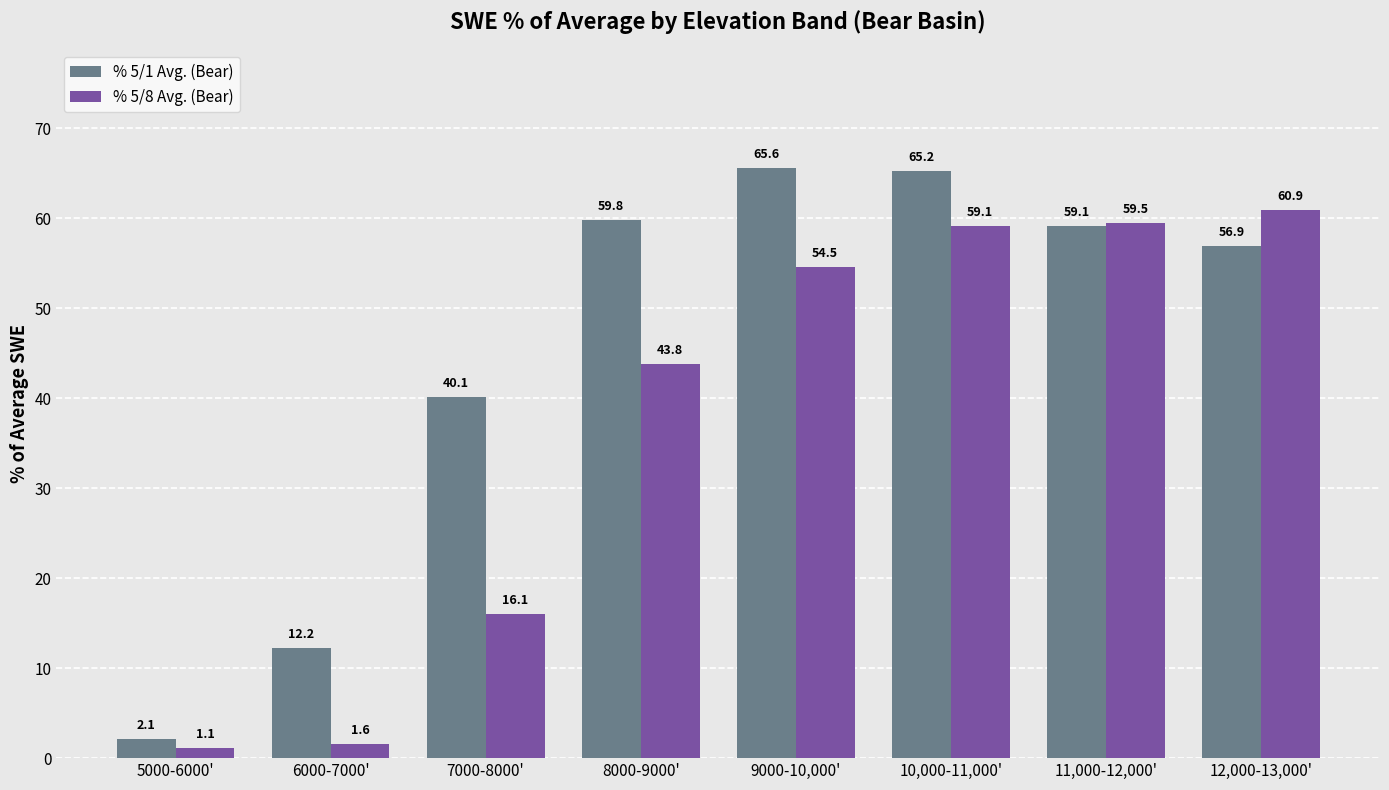

The value of % 5/1 Avg. (Bear) at 6000-7000' is 12.2. True or false?

True